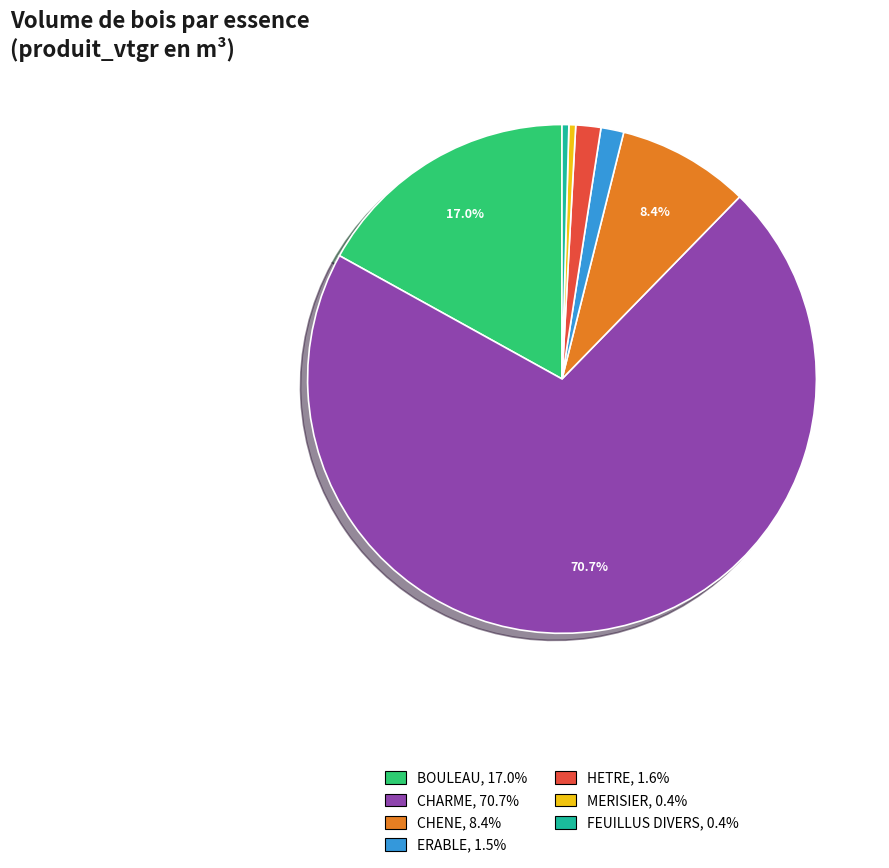

Approximately how many times larger is the value at CHARME, 70.7% compared to CHENE, 8.4%?

8.4